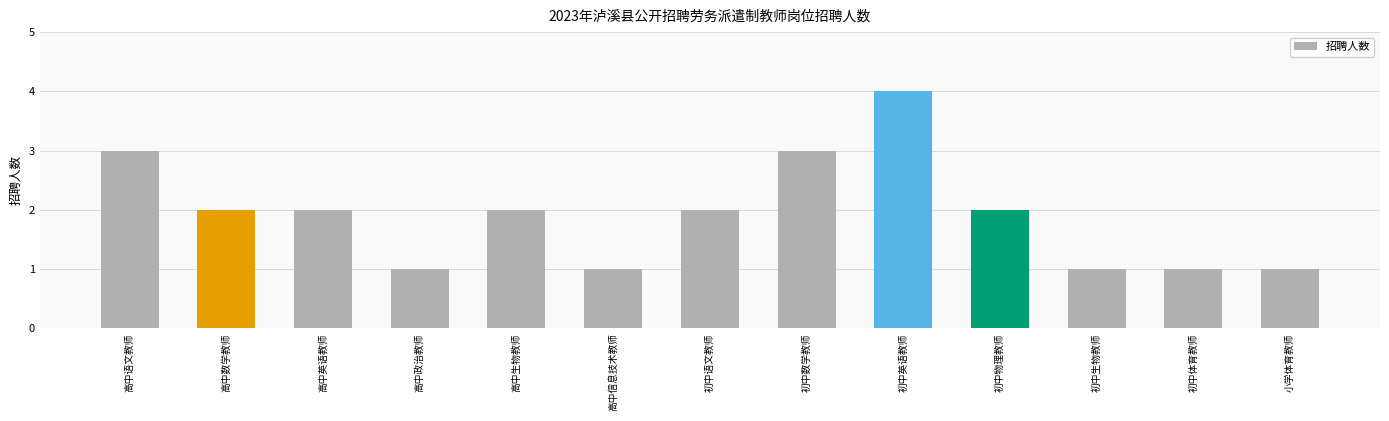

True or false: the data shows 1 at 初中物理教师.

False